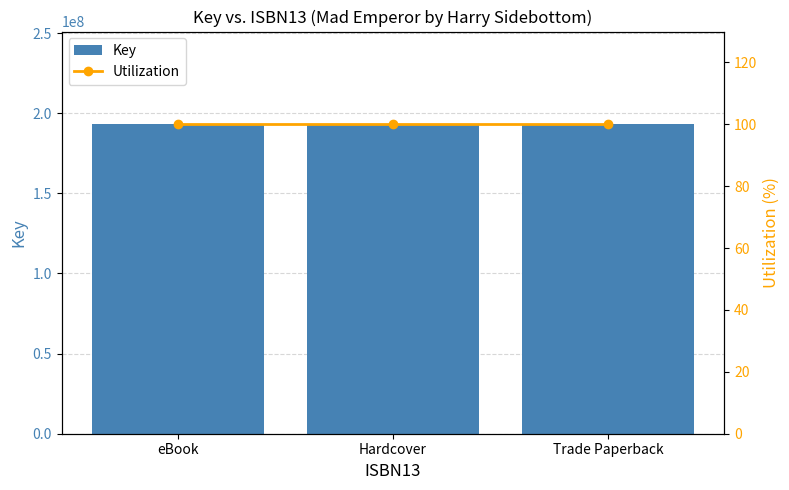

How many distinct data groups are displayed?

2